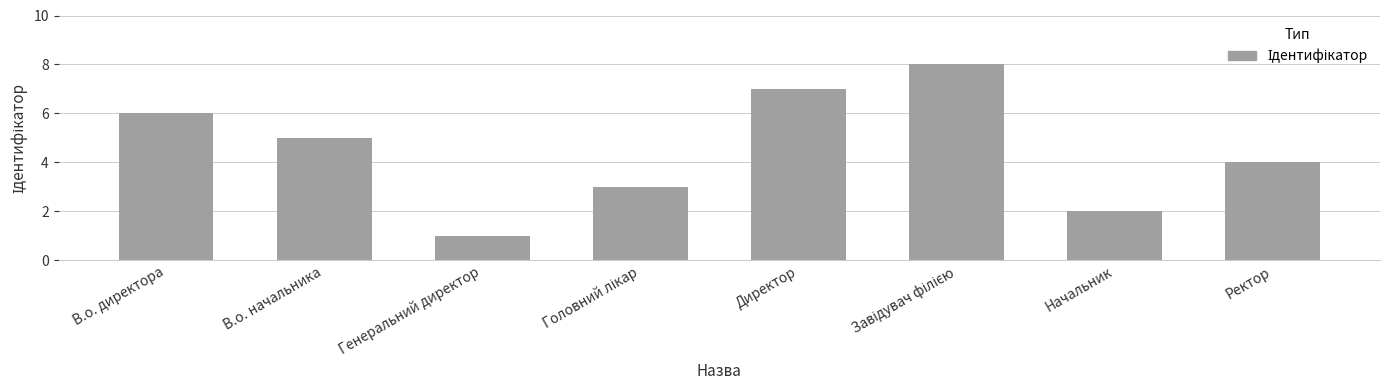

Where does the data first go above 5?

В.о. директора